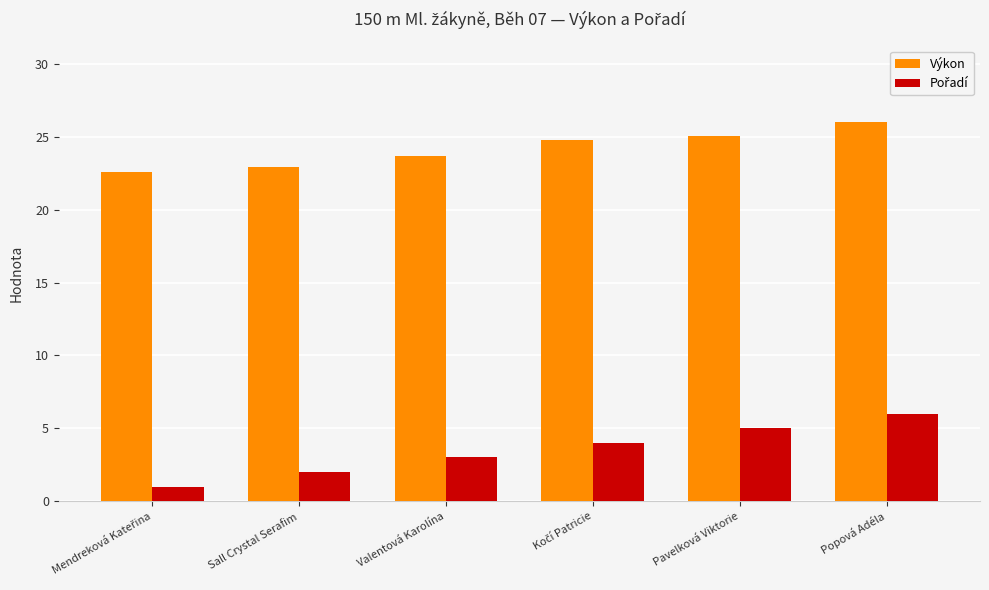

What is the label of the 2nd bar from the right?

Pavelková Viktorie